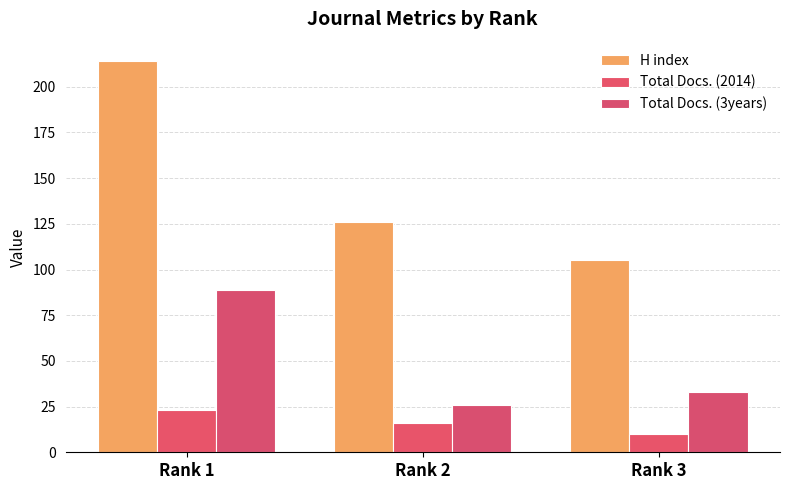

List the series in order of their peak value, highest first.

H index, Total Docs. (3years), Total Docs. (2014)